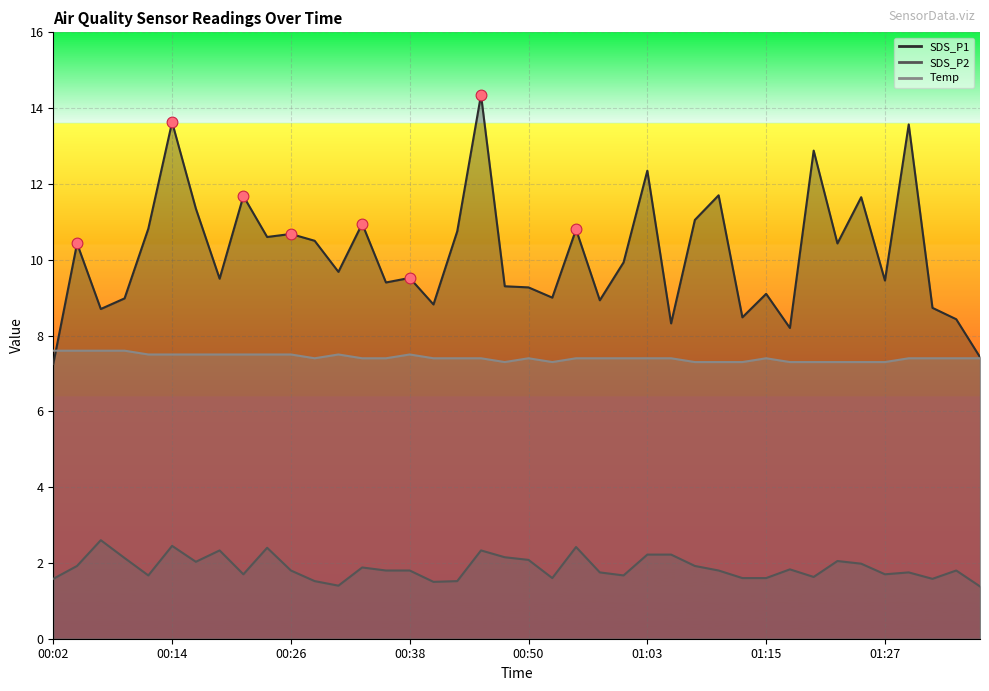

At which category is the sum across all series the highest?

00:46